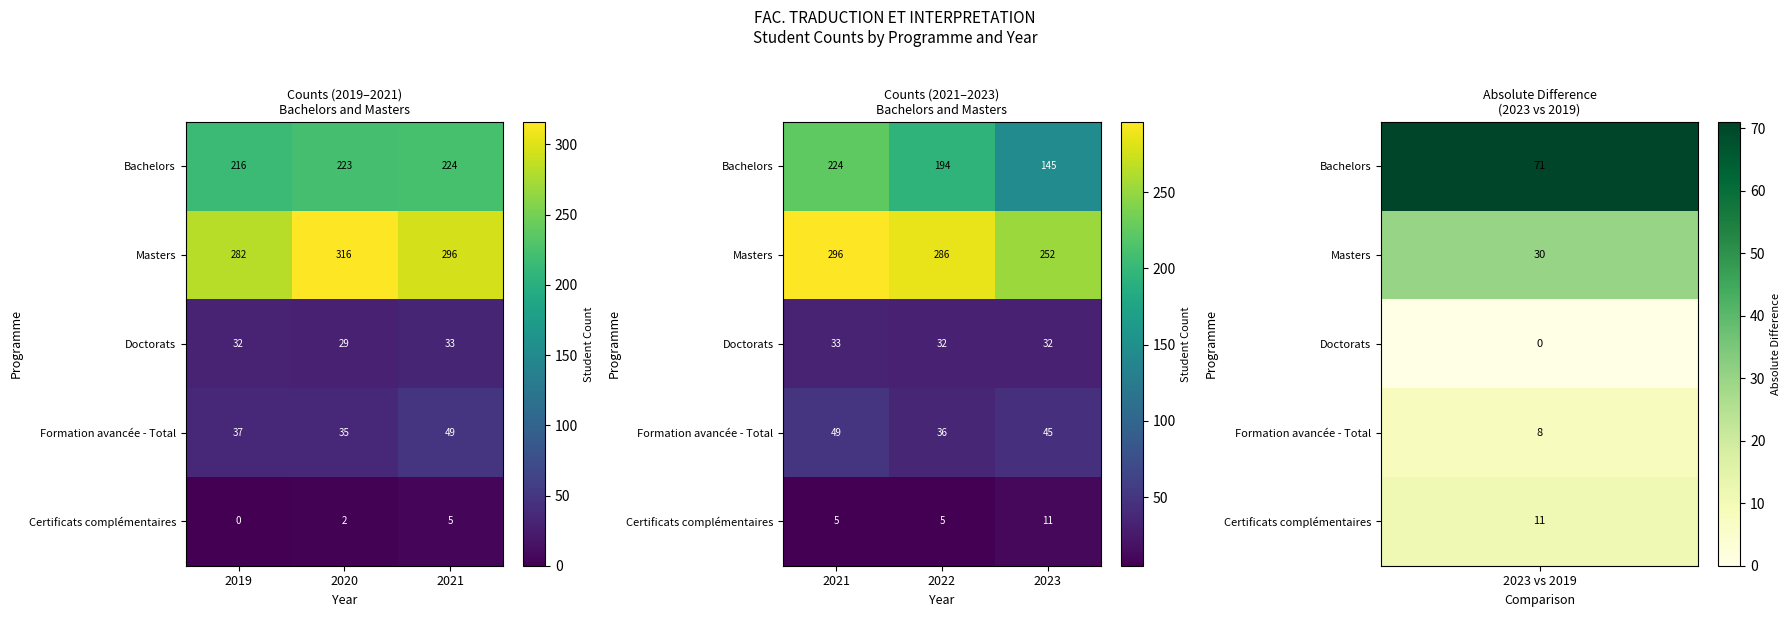

How many distinct data groups are displayed?

5